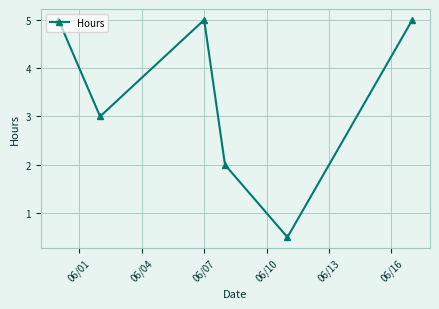

What is the difference between the maximum and minimum values?

4.5